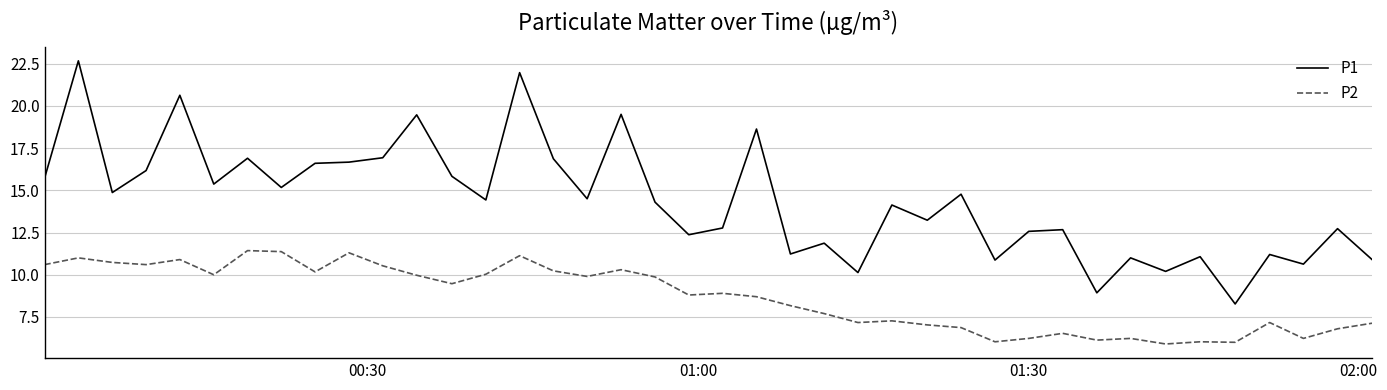

What are all the series names shown in the legend?

P1, P2